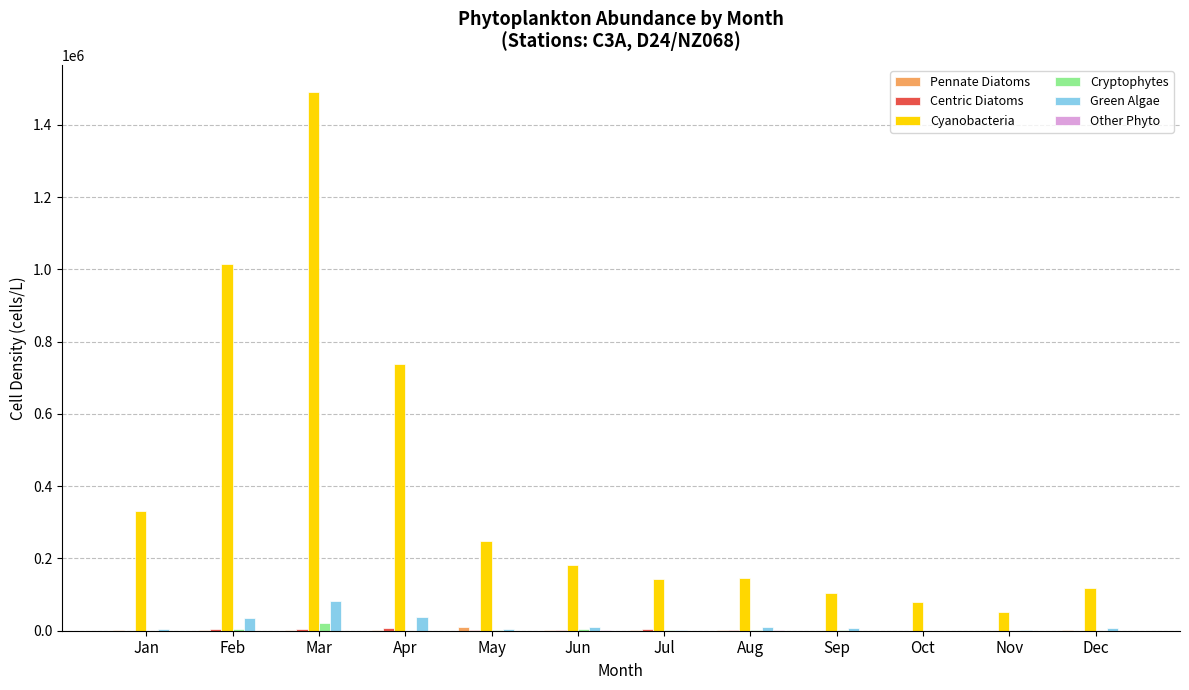

Where is Cyanobacteria nearest to the value 771428?

Apr